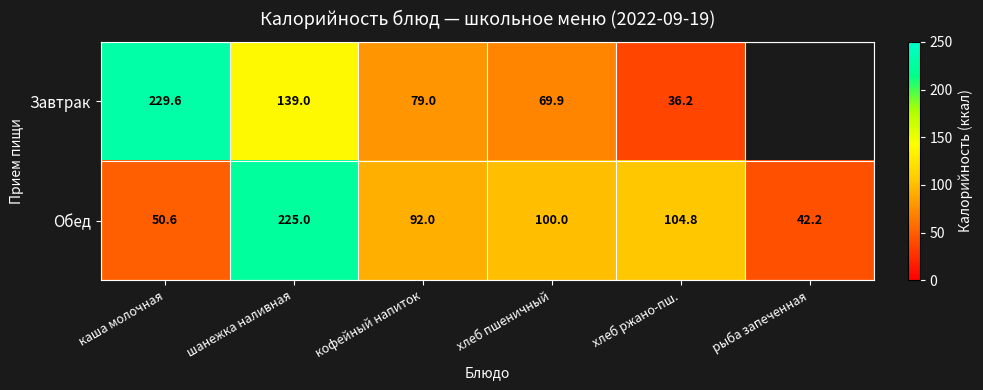

How many categories are shown in the chart?

6